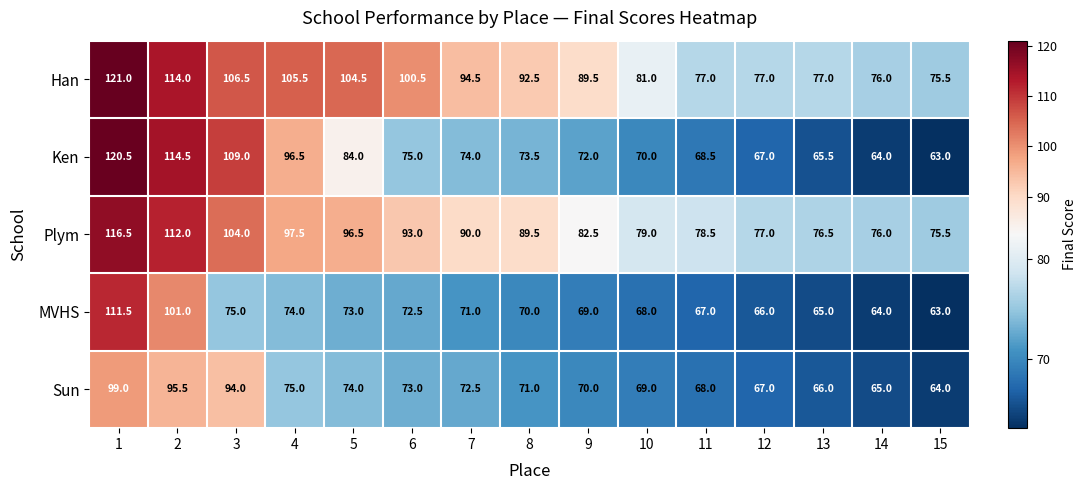

Rank the series by their maximum value, from highest to lowest.

Han, Ken, Plym, MVHS, Sun